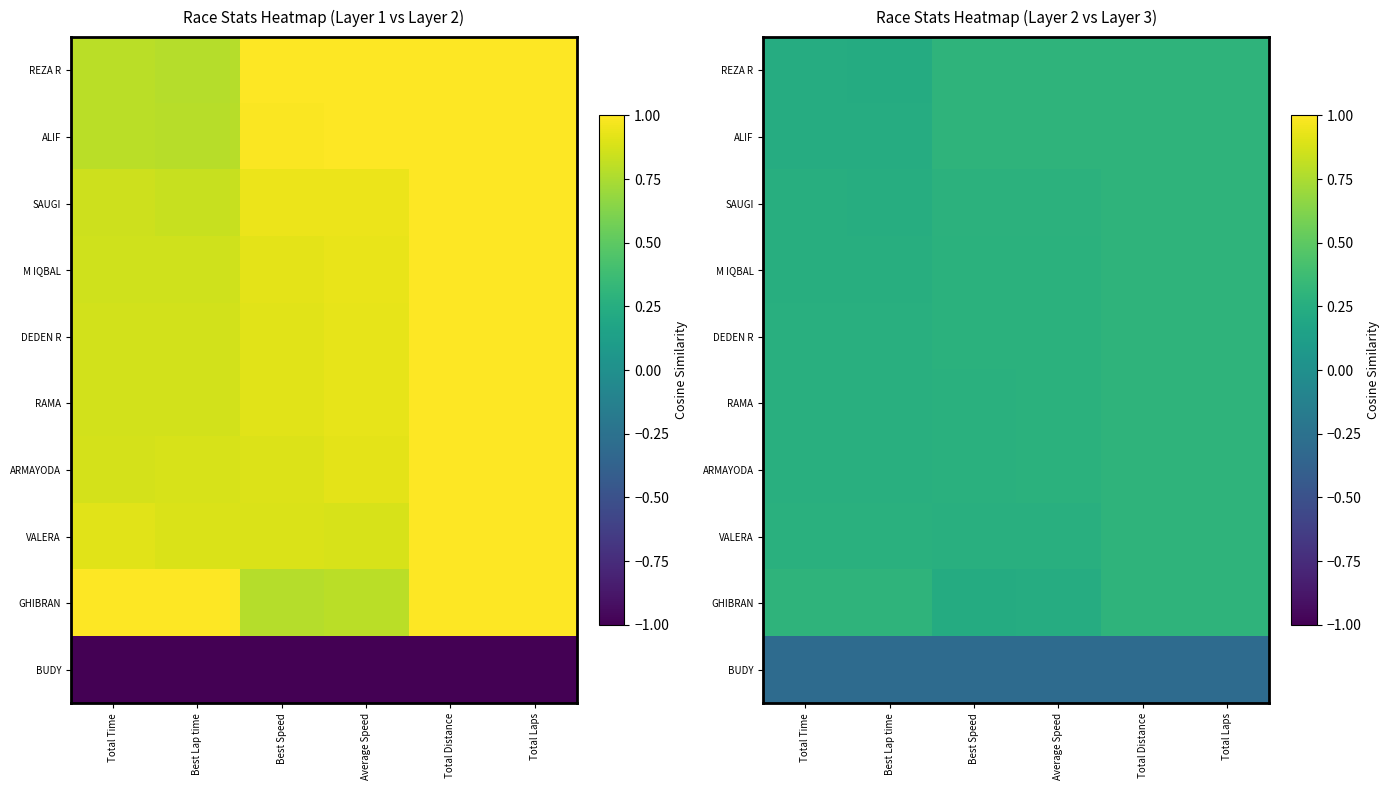

Which series has the largest range (max minus min)?

GHIBRAN